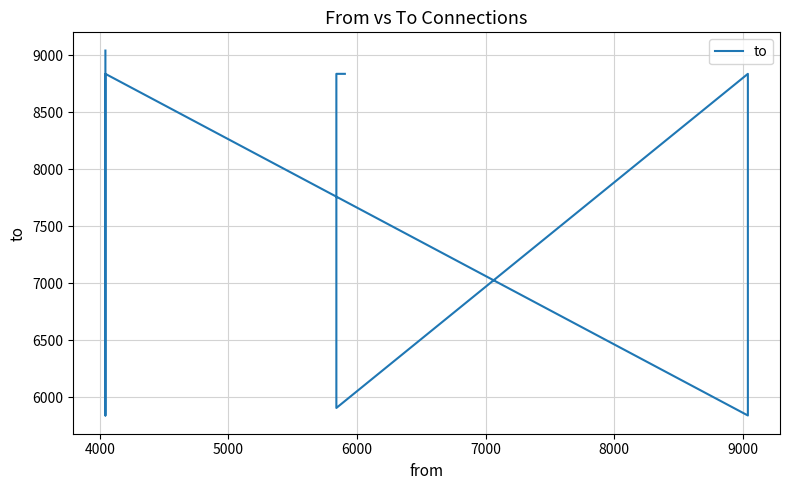

How many lines are shown in the chart?

1